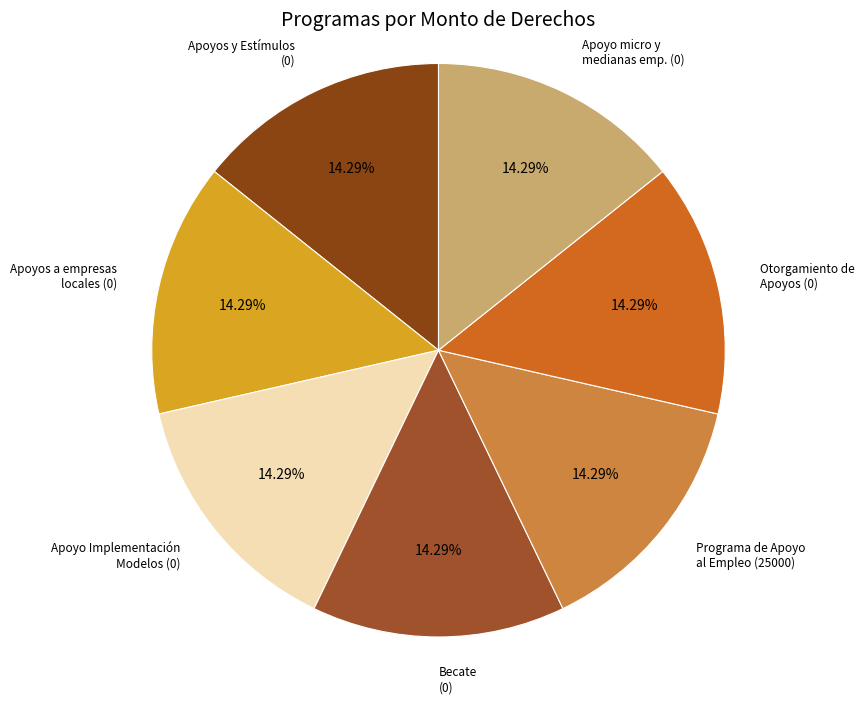

What is the largest slice in the pie chart?

Programa de Apoyo al Empleo